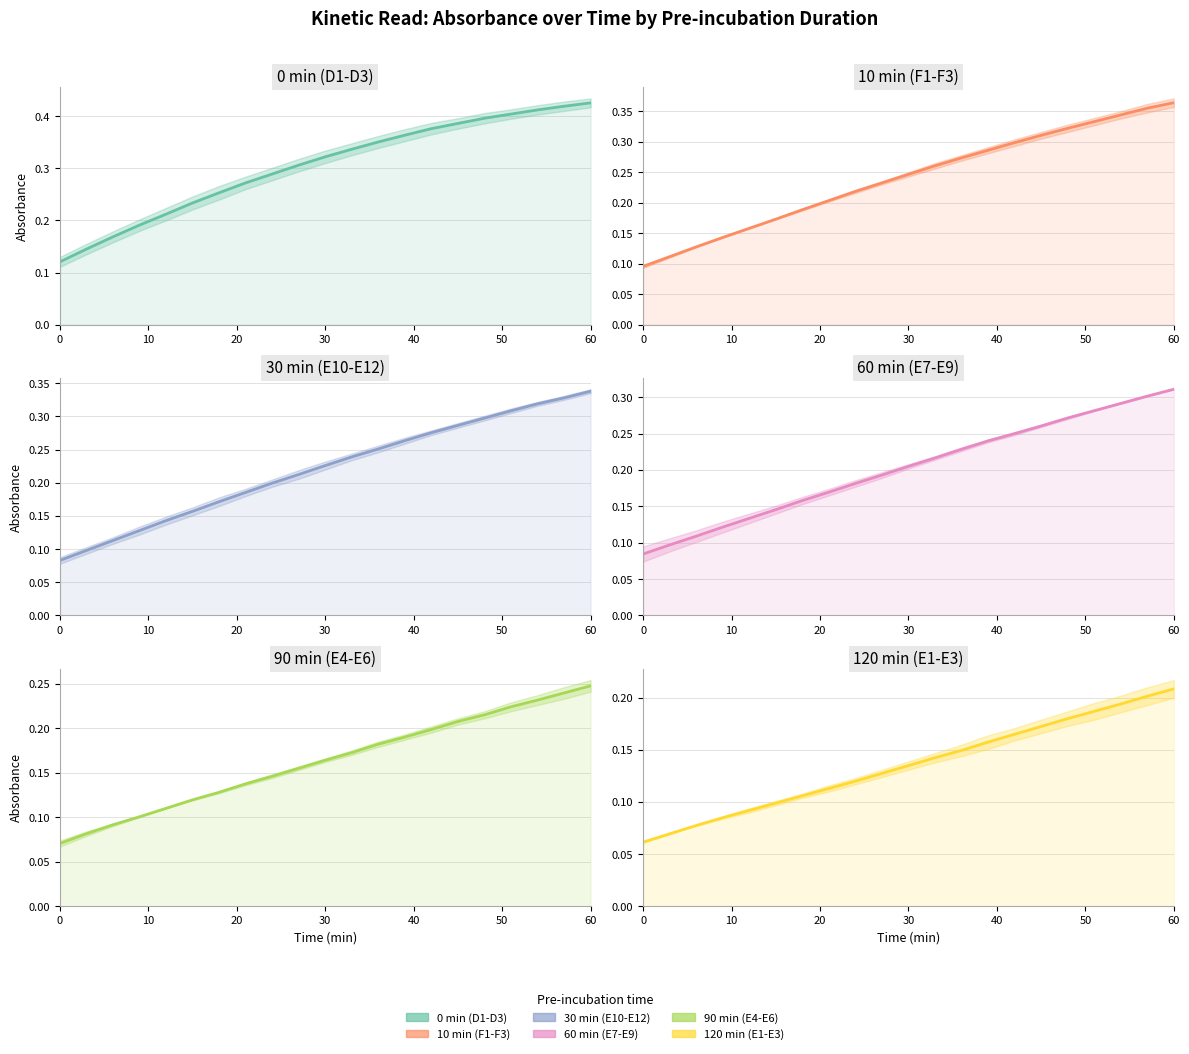

Count the 90 min (E4-E6) values in the range 0 to 1.

21